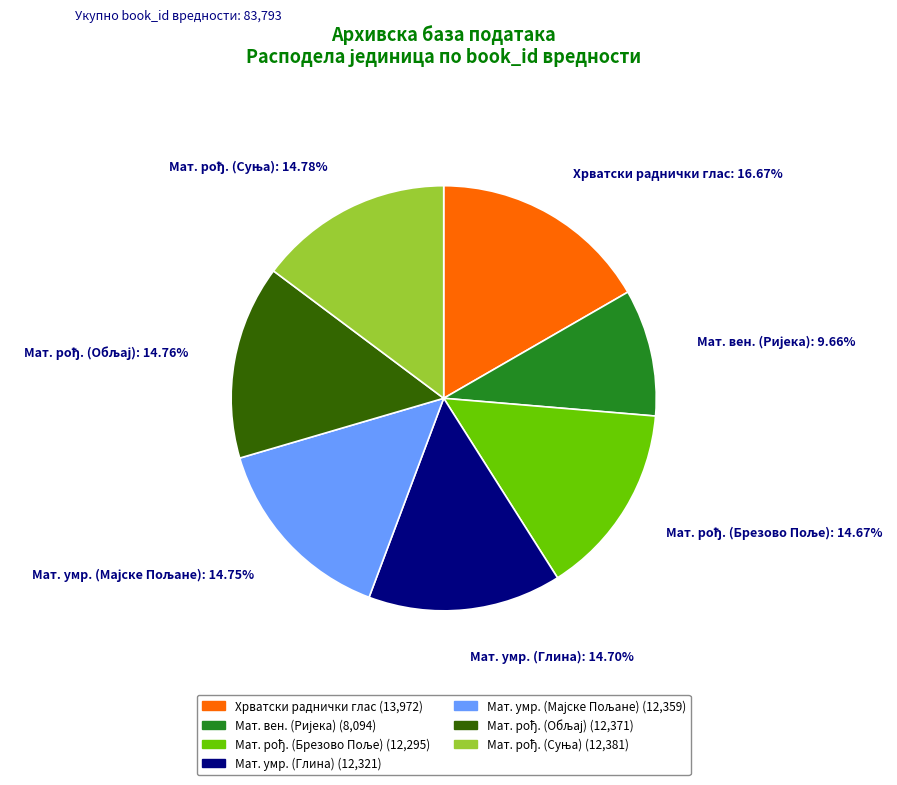

Is there a majority slice in this chart?

No